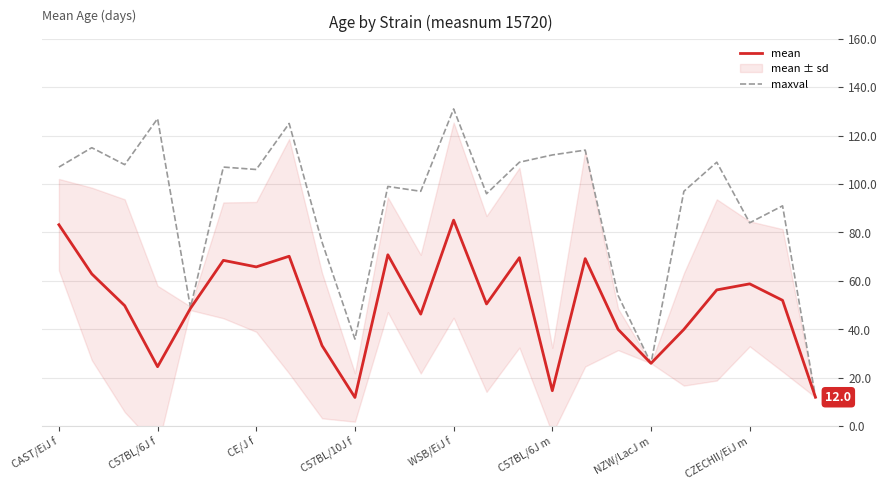

List the series in order of their overall mean, highest first.

maxval, mean